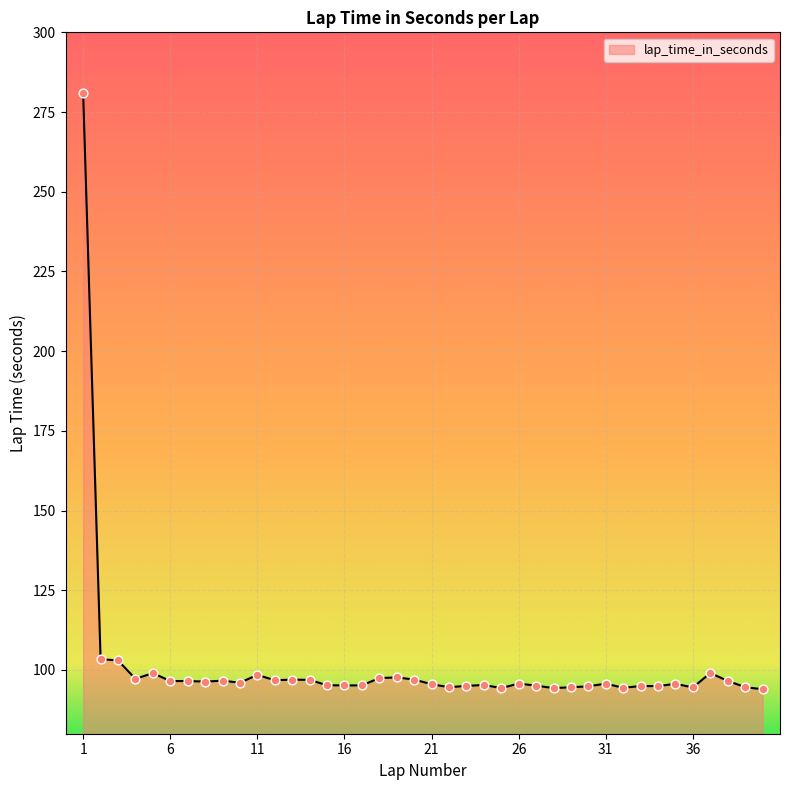

What is the maximum value shown in the chart?

280.8